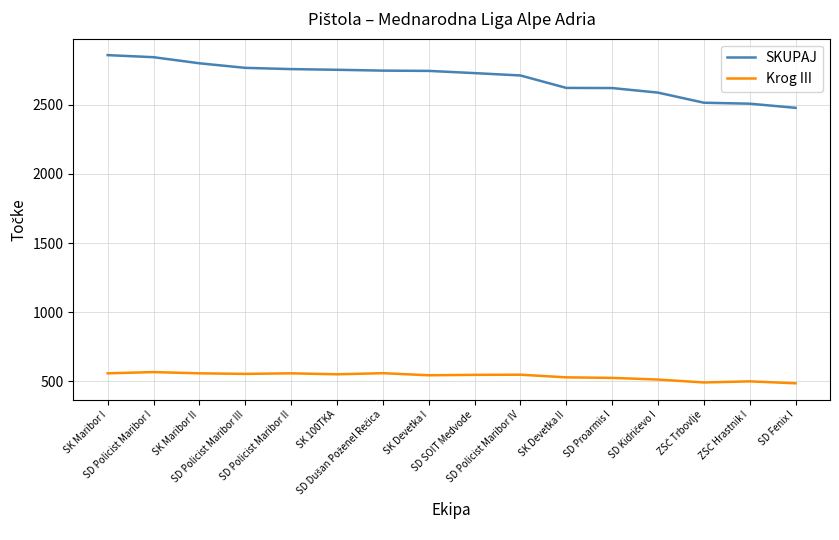

Does the chart have visible grid lines?

Yes